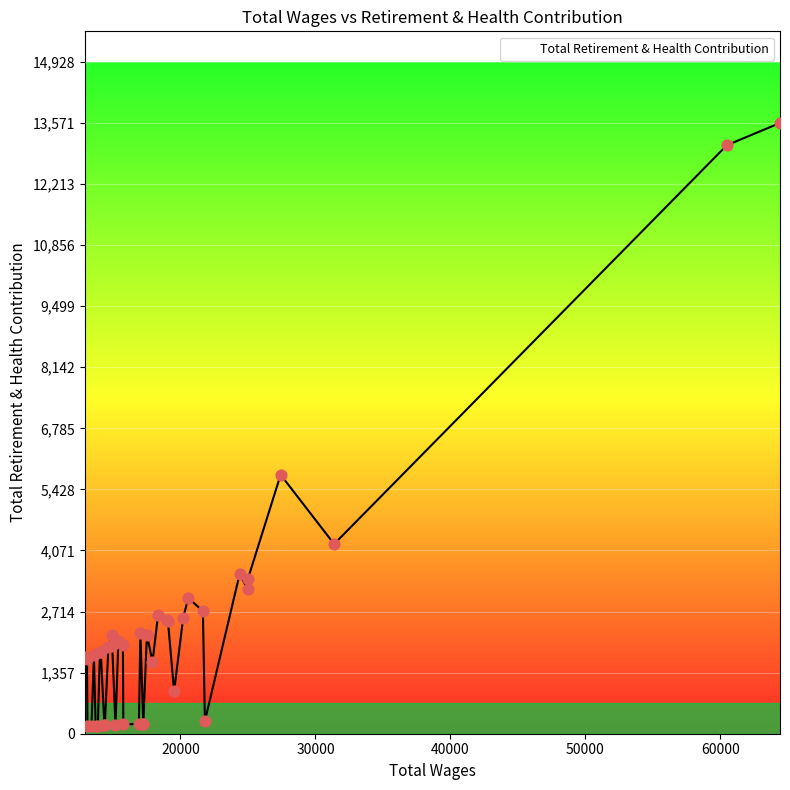

What is the difference between the maximum and minimum values?

13401